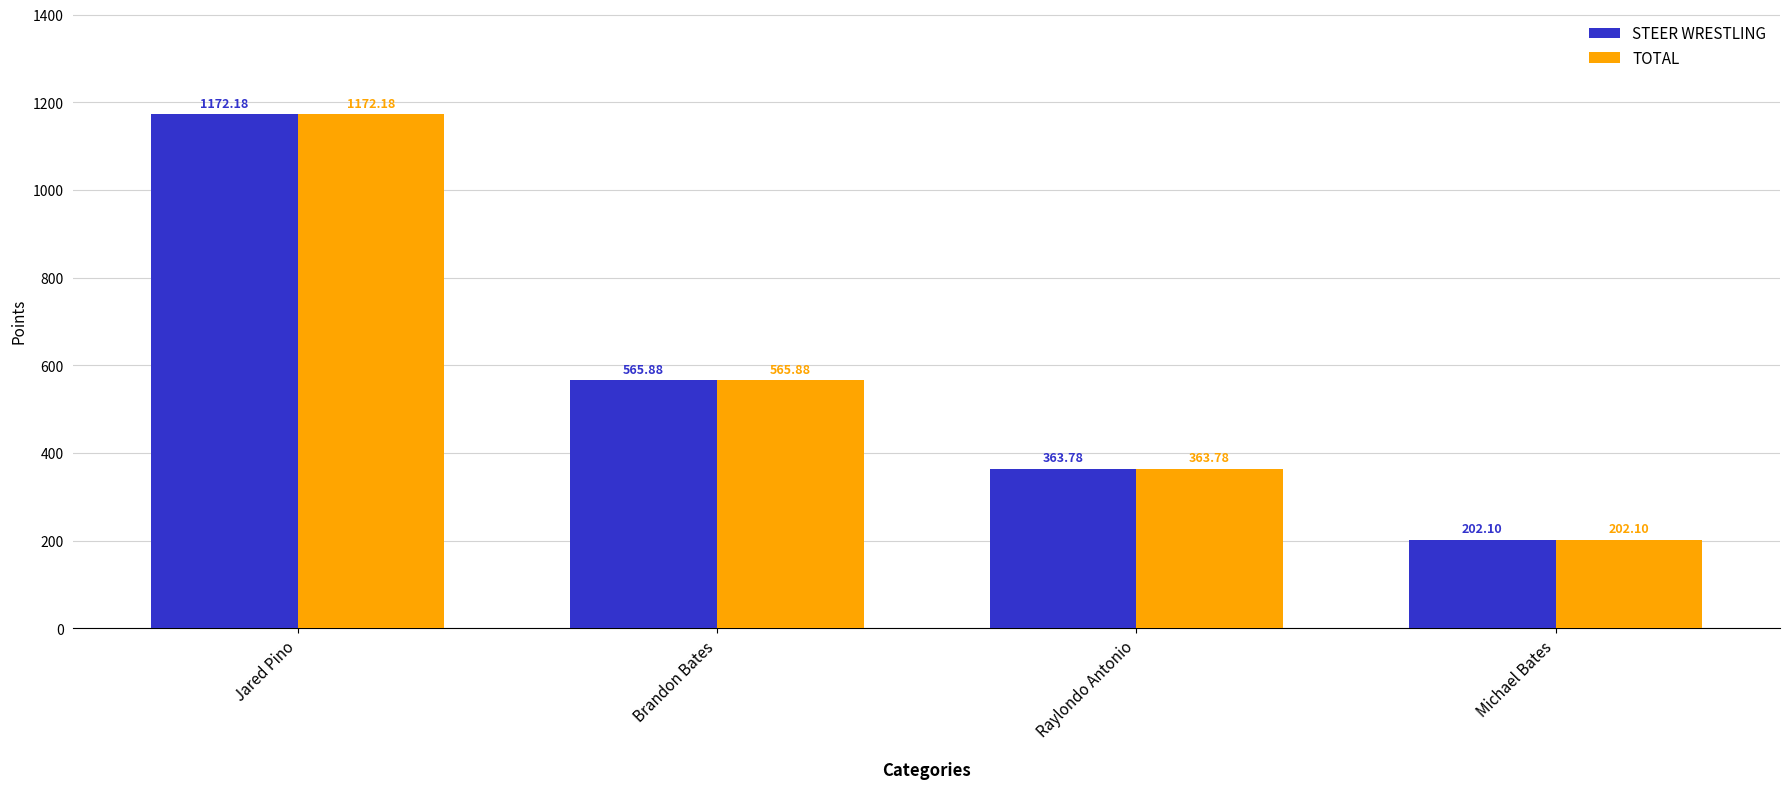

Read the STEER WRESTLING value at Brandon Bates.

565.9